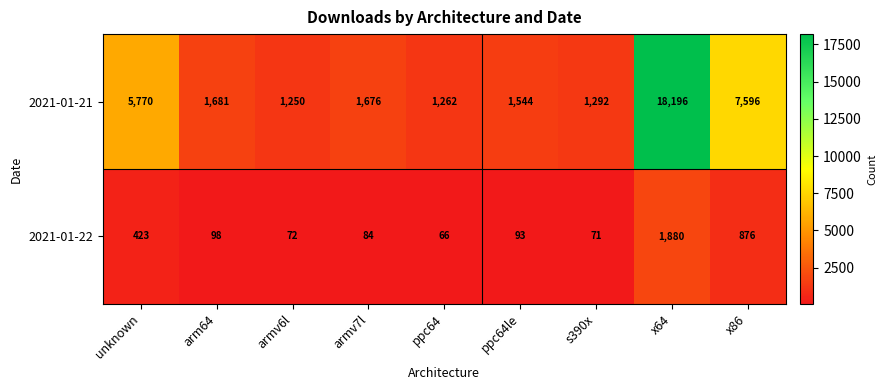

How many categories are shown in the chart?

9